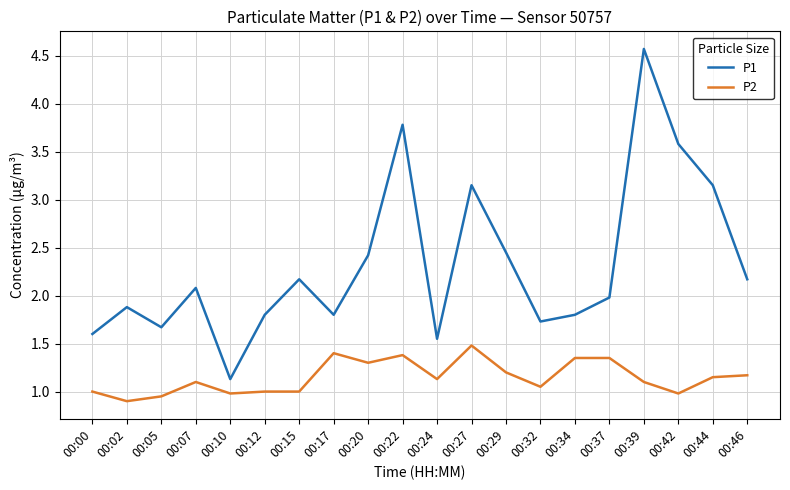

Is it true that P2 equals 0.3 at 00:46?

False